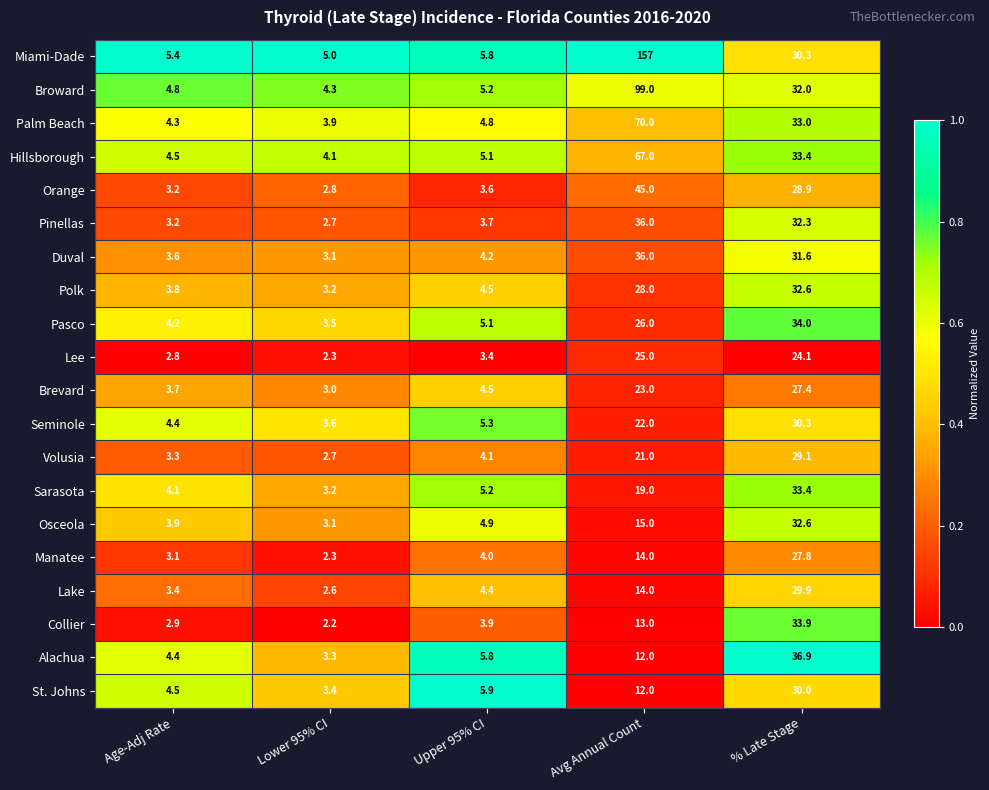

Is it true that St. Johns equals 2.1 at Age-Adj Rate?

False